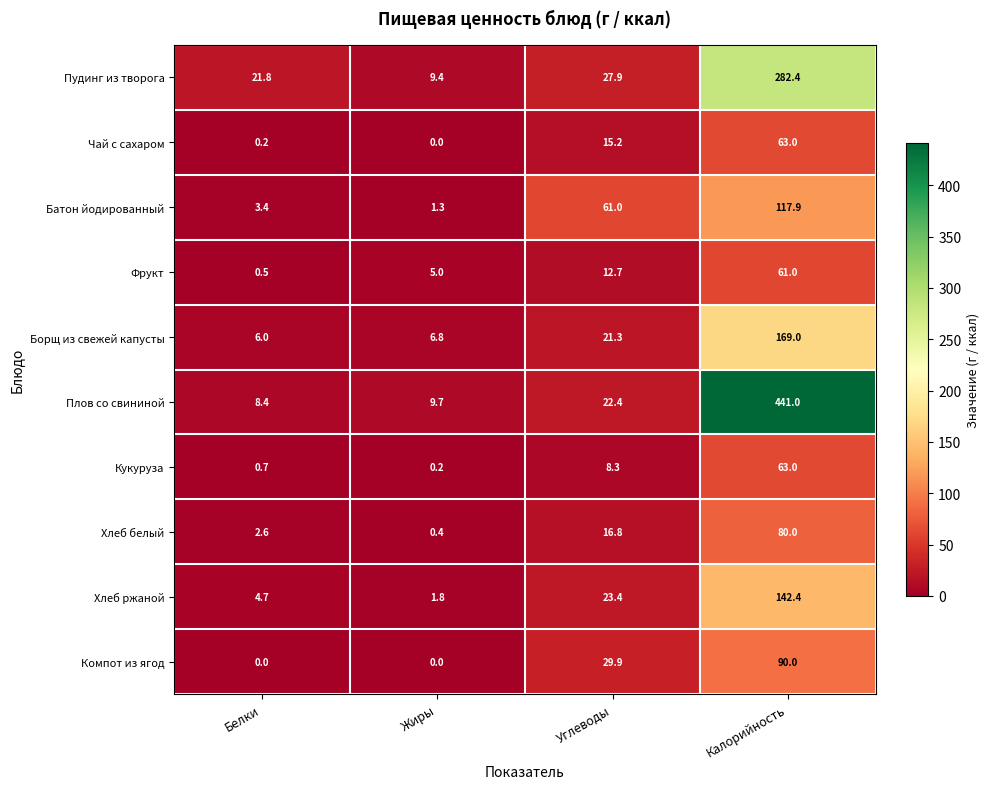

How many data points does each series have?

4